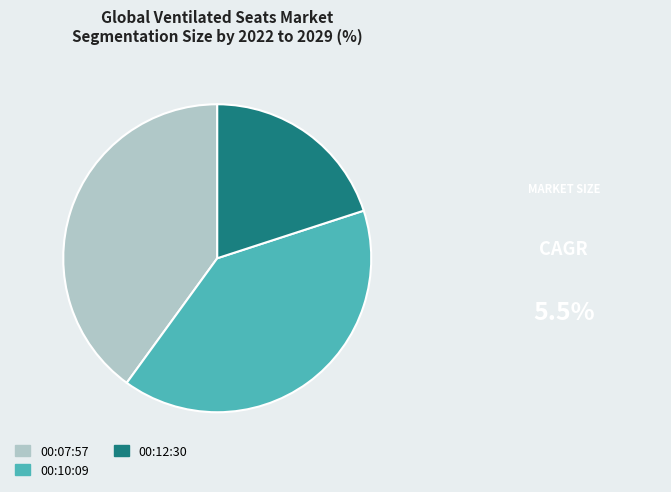

Which has a higher value, 00:07:57 or 00:12:30?

00:07:57